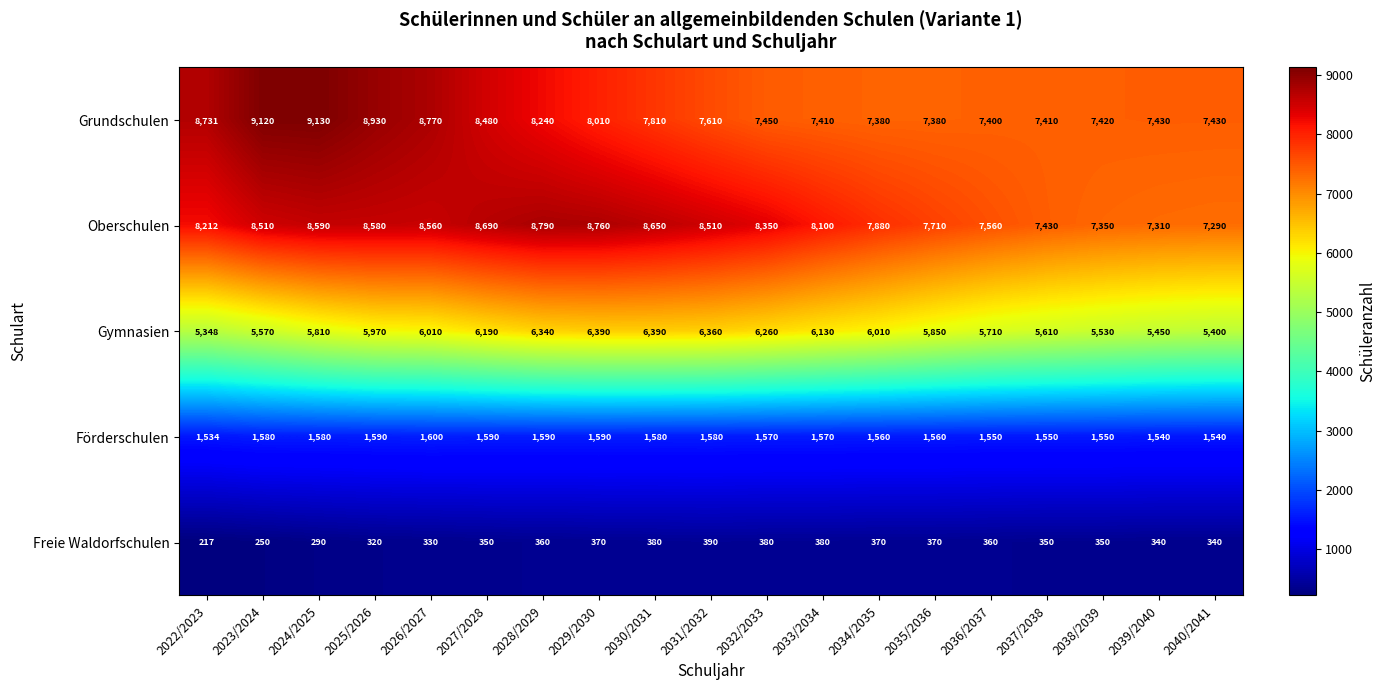

Rank the series at 2028/2029 from lowest to highest value.

Freie Waldorfschulen, Förderschulen, Gymnasien, Grundschulen, Oberschulen